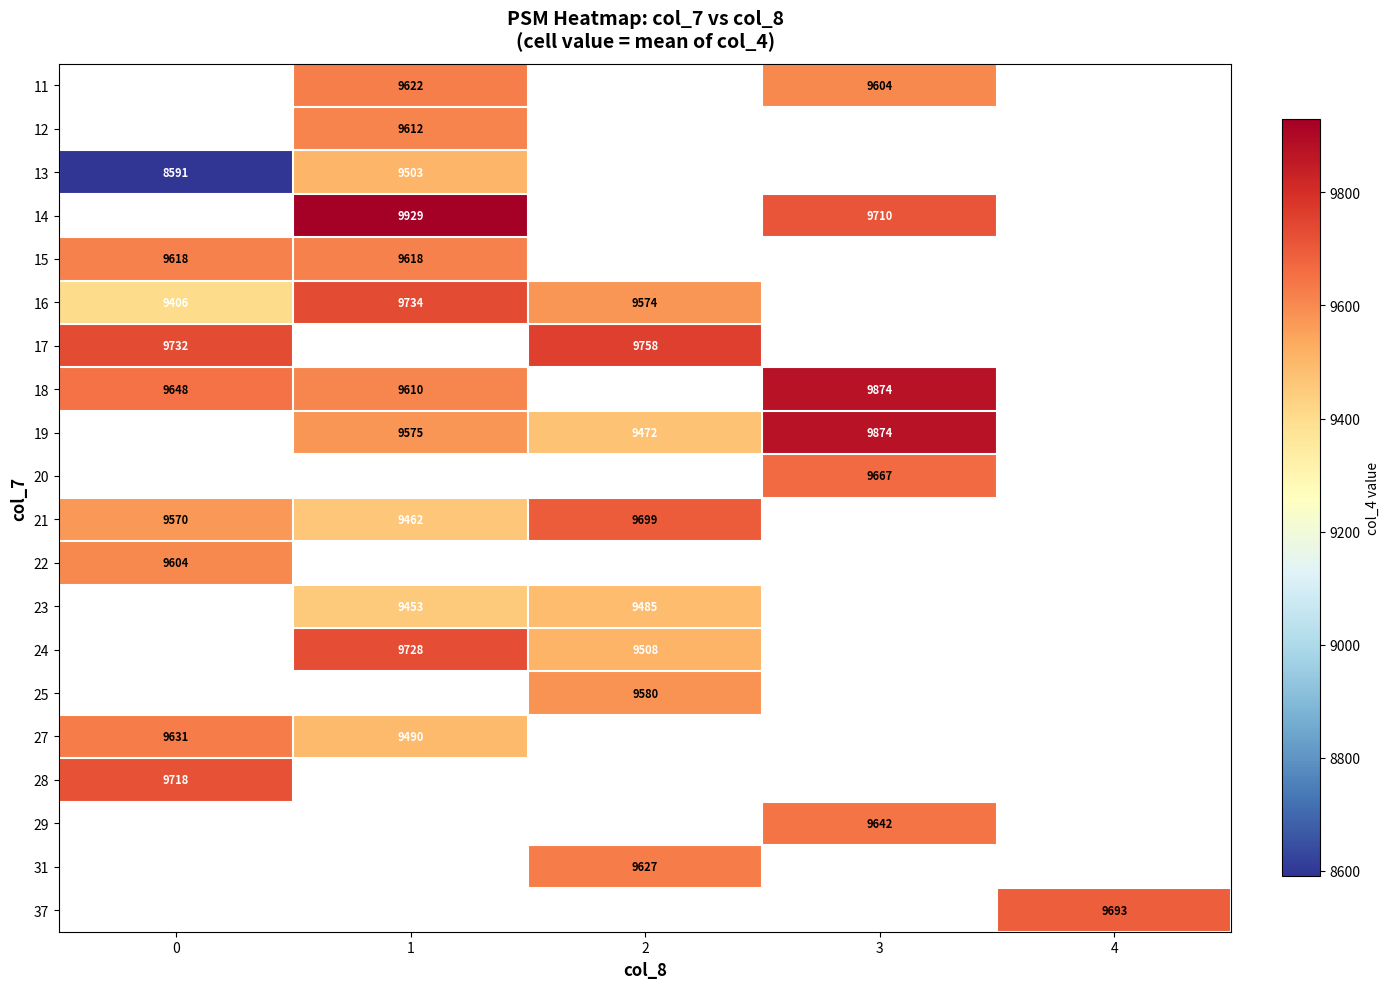

What is the sum of the 19 values at 1 and 2?

19047